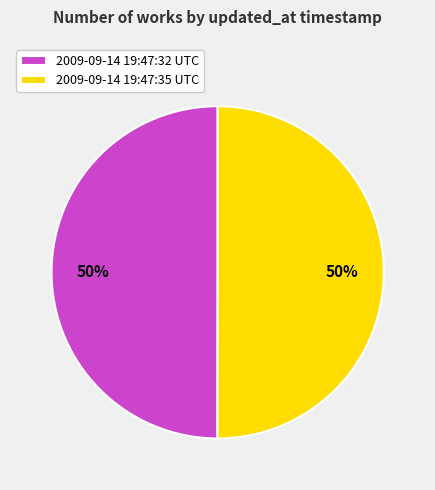

To the nearest percent, what percentage of the pie is 2009-09-14 19:47:32 UTC?

50%